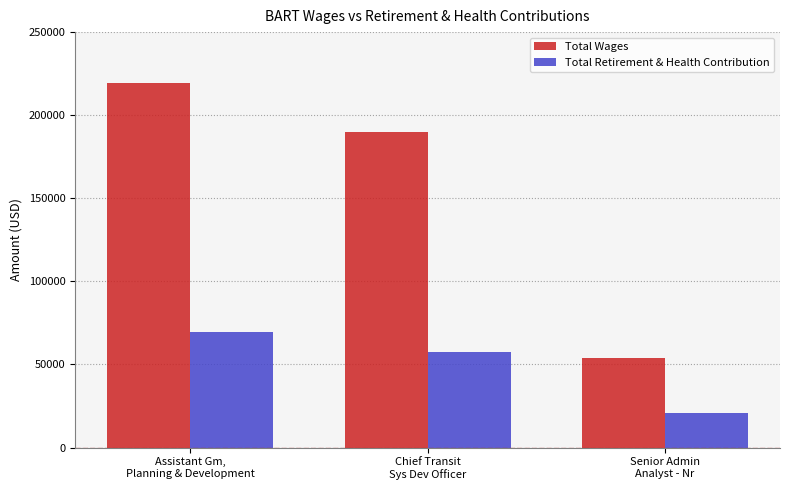

How many groups of bars are there?

3